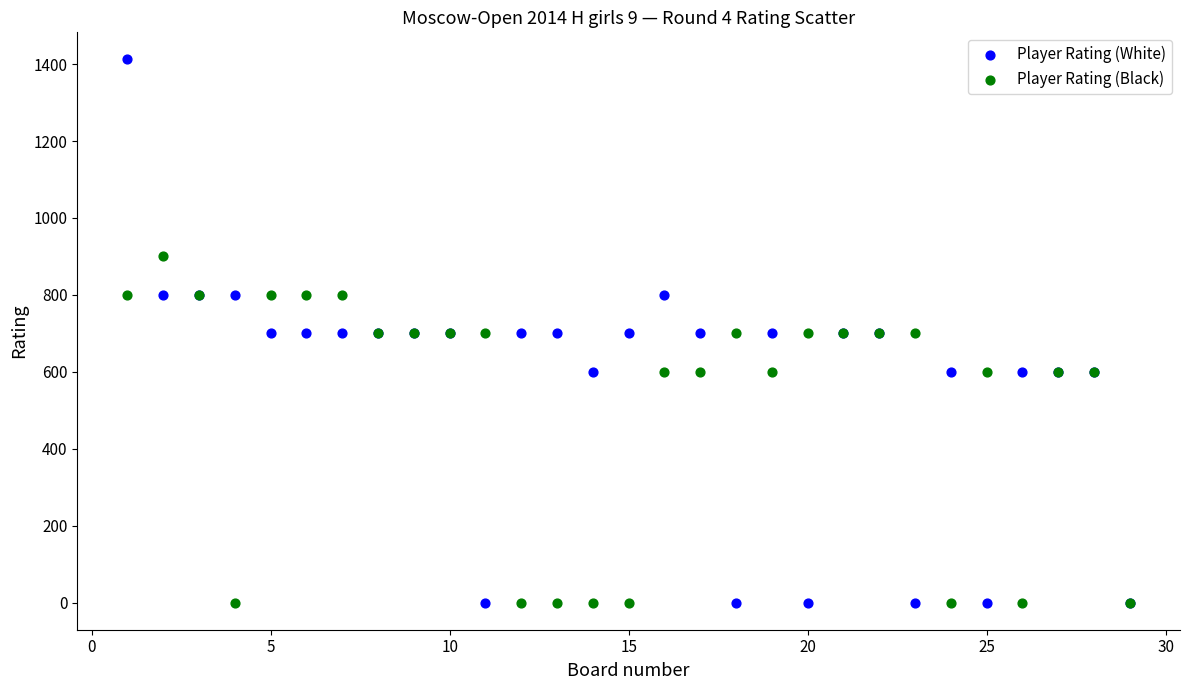

What are all the series names shown in the legend?

Player Rating (White), Player Rating (Black)